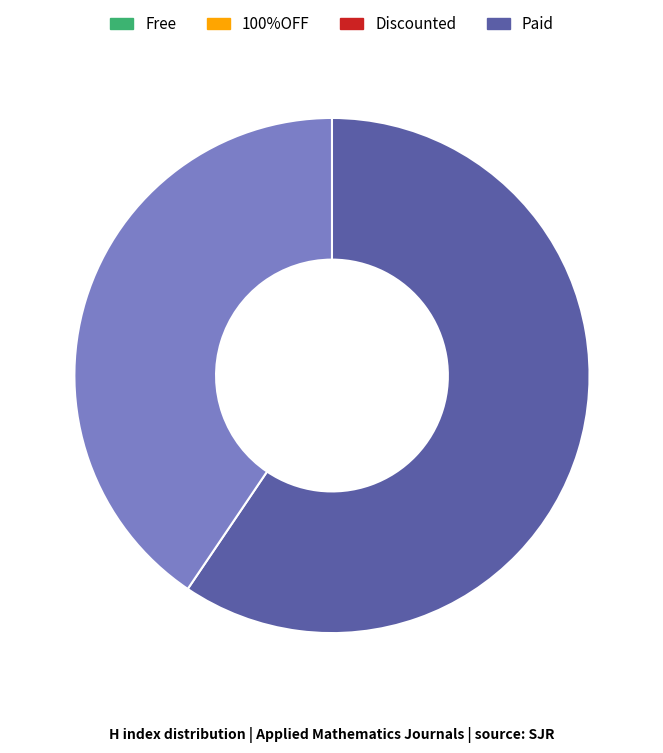

Count the number of slices in the pie.

2